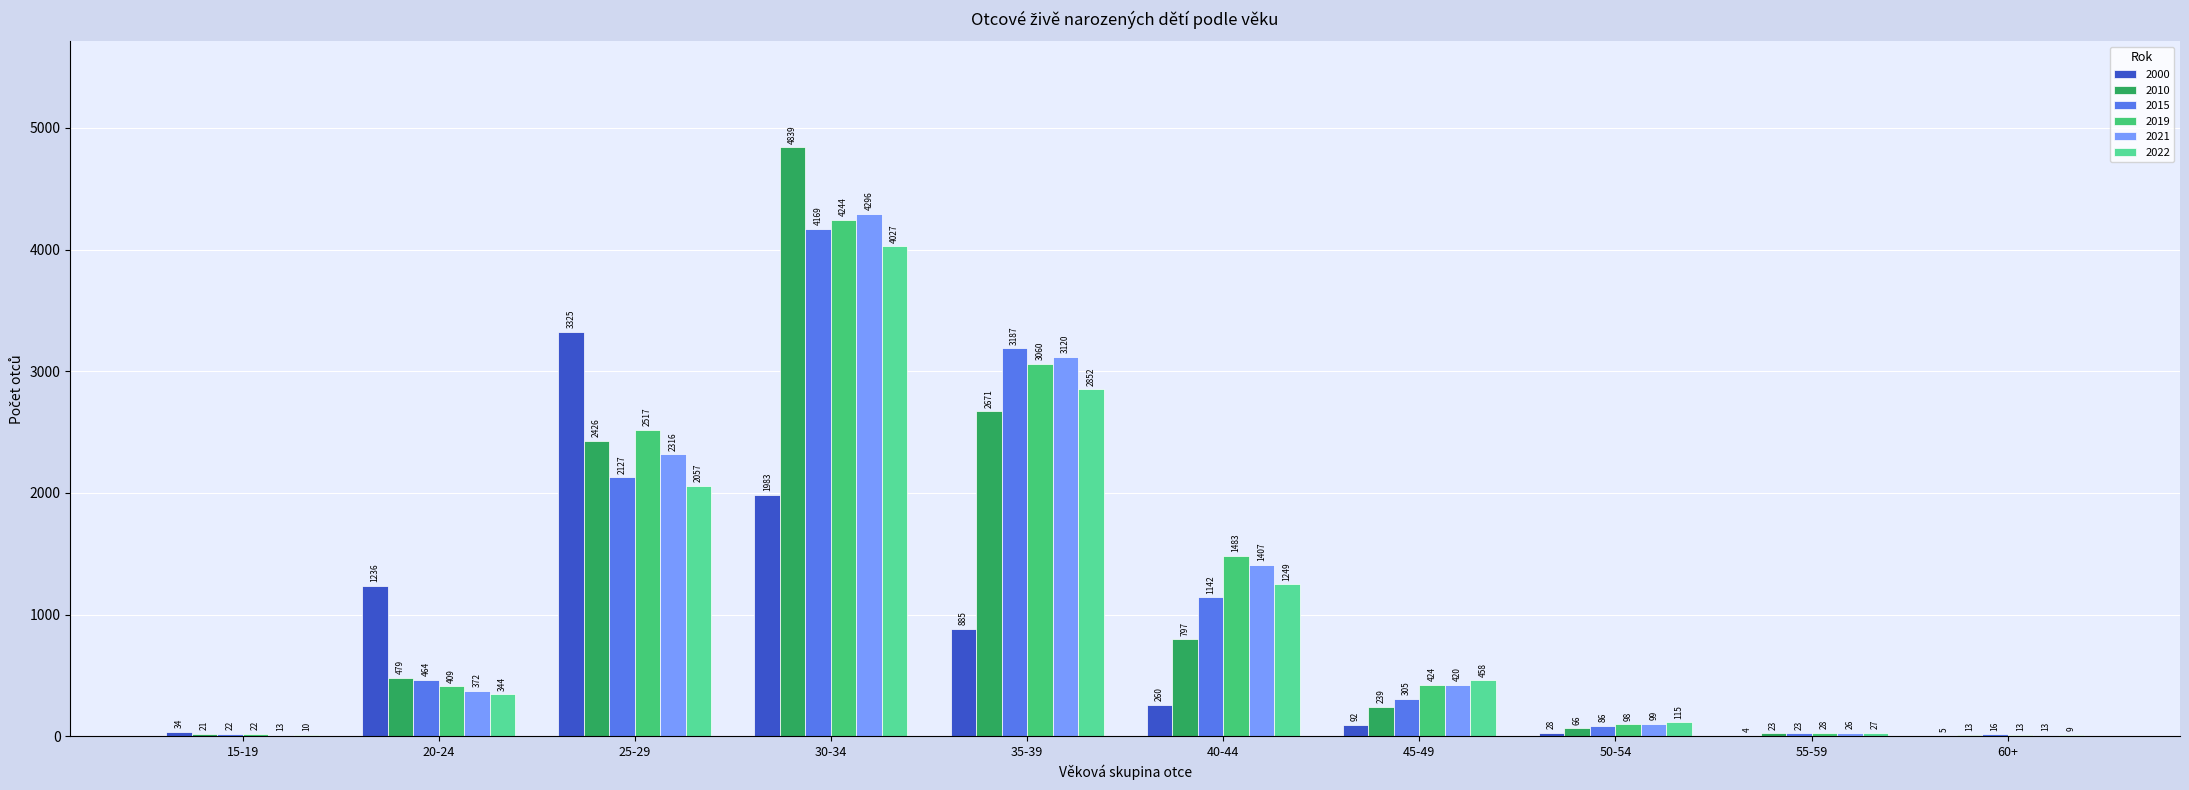

Which category has the highest value in the 2000 series?

25-29